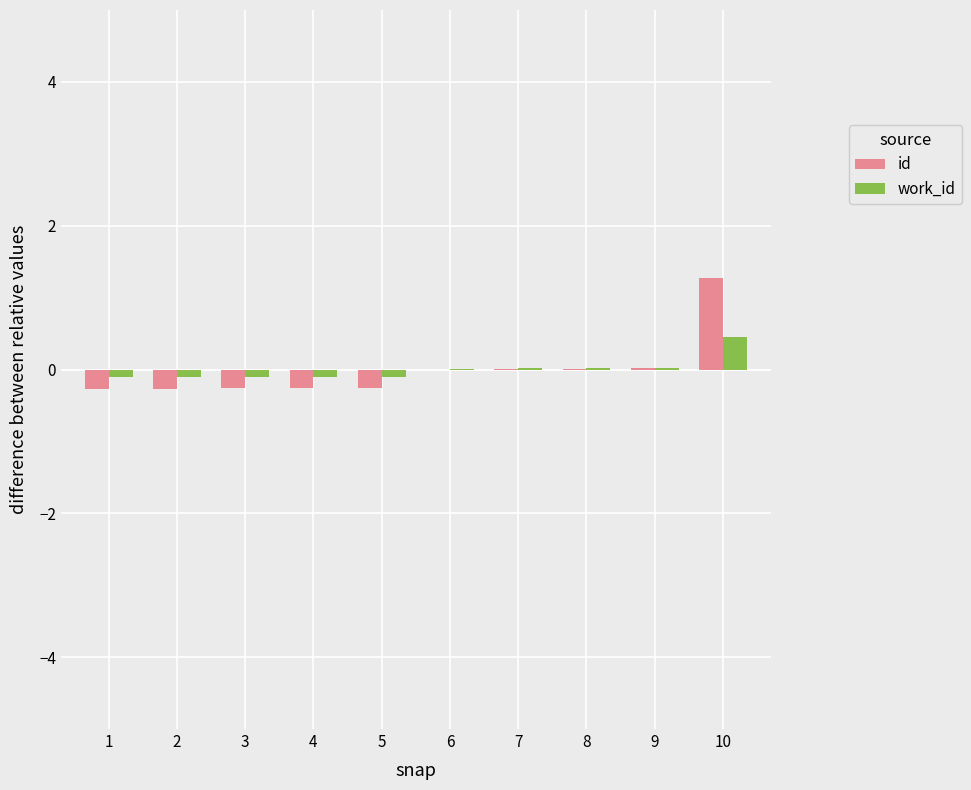

Which category has the highest value in the work_id series?

10